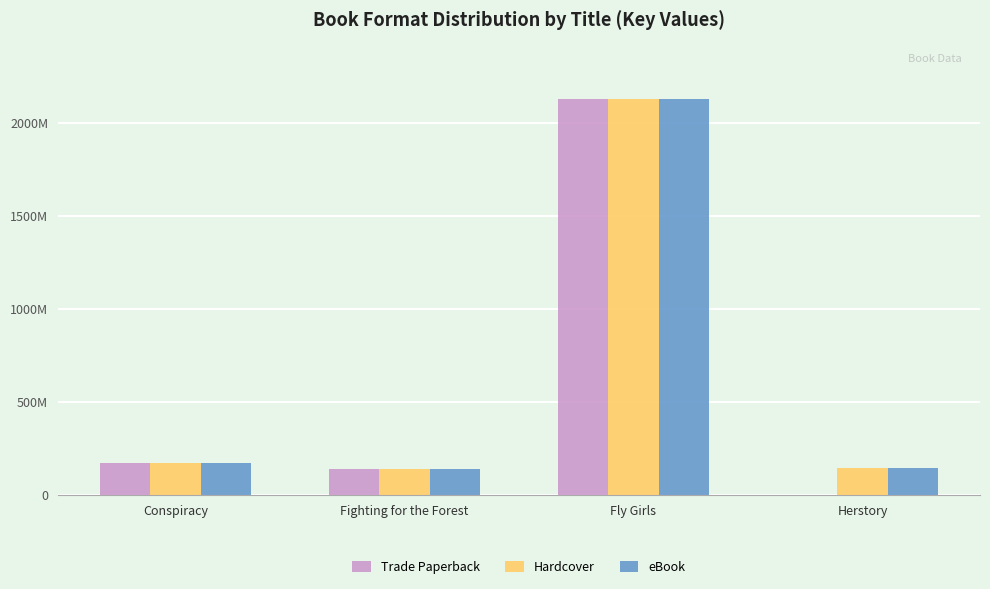

Are the bars horizontal?

No